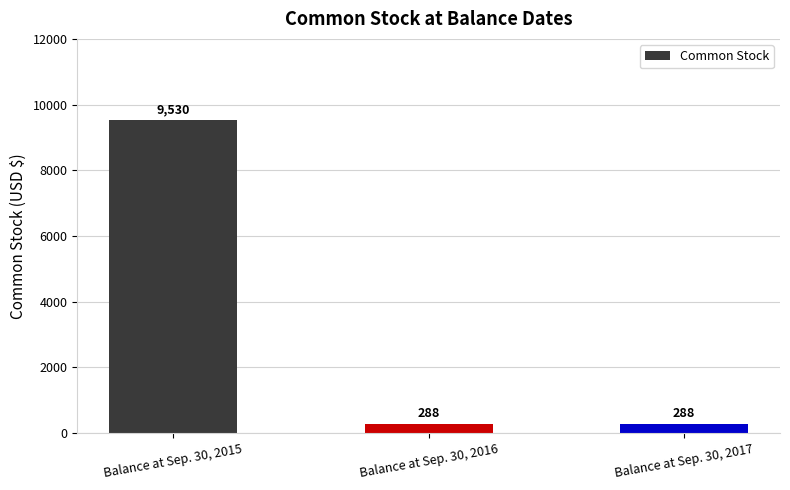

What is the minimum value shown in the chart?

288